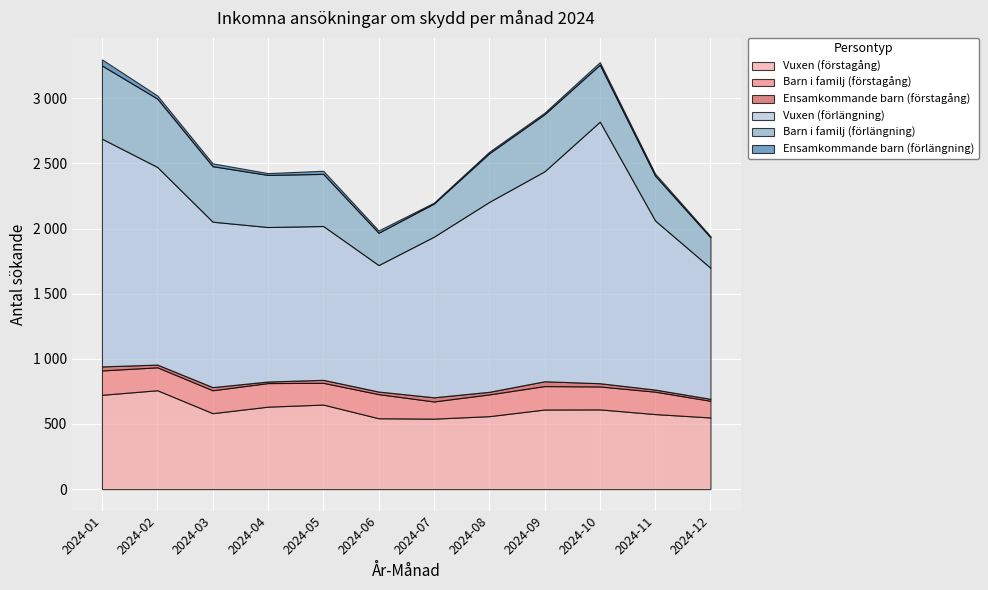

What is the maximum value for Ensamkommande barn (förlängning)?

47